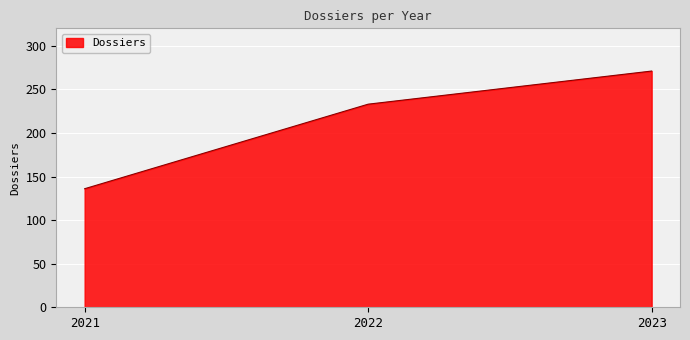

Is it true that the value at 2023 is 271?

True